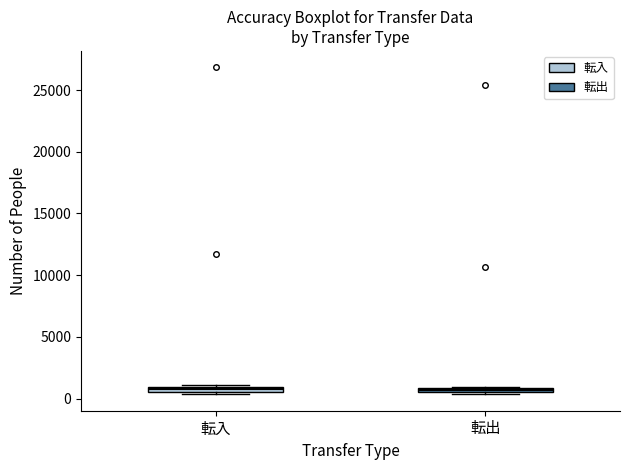

Where is the upper edge of the box for 転出 on the y-axis? The values are not printed on the chart, so give them approximately, as read against the axis.

1000